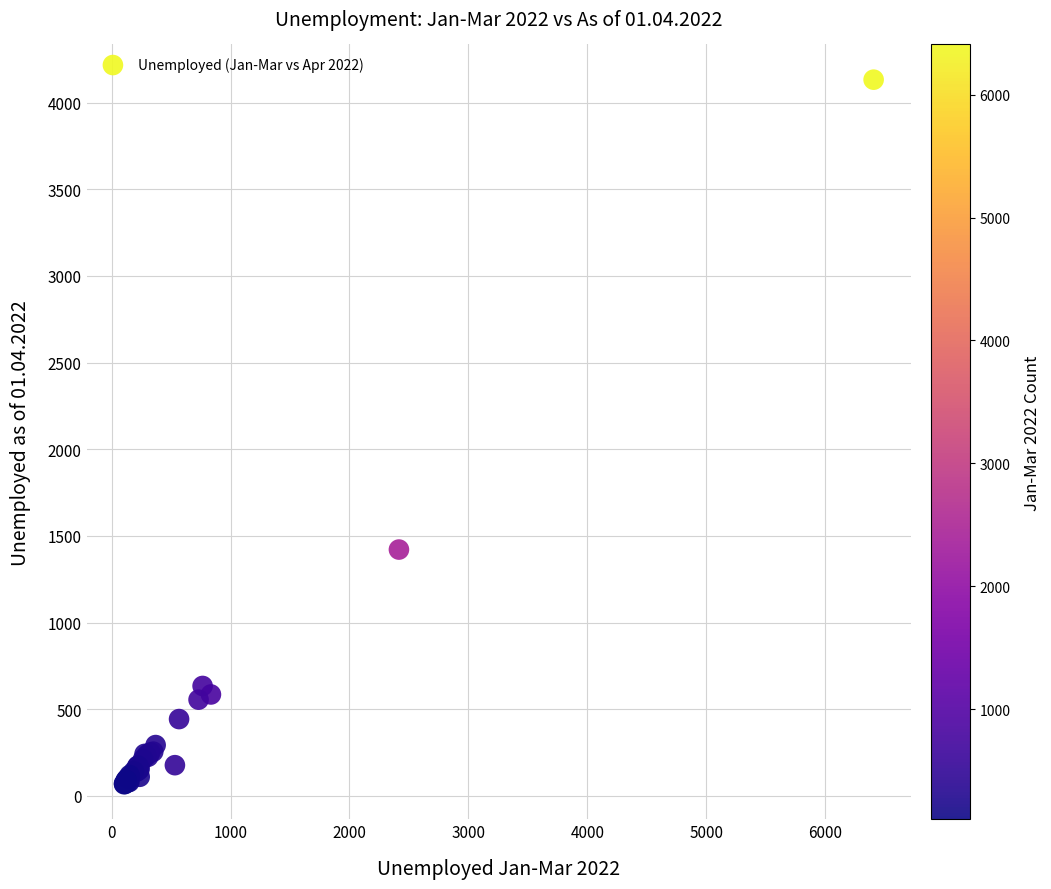

What Y value in the scatter plot is closest to 2099?

1421